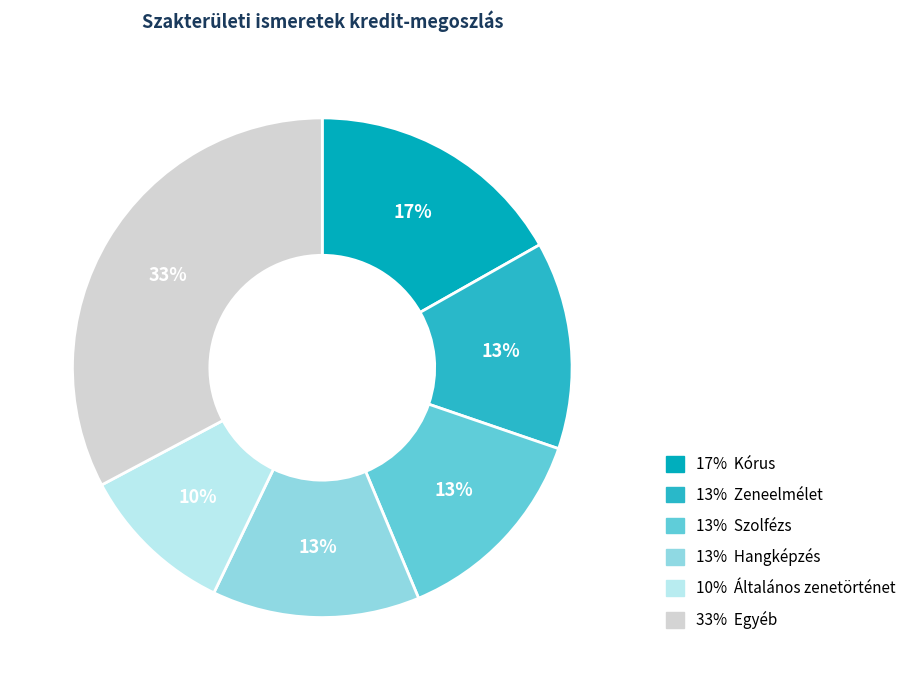

What percentage is the 13% Hangképzés slice, to the nearest percent?

13%